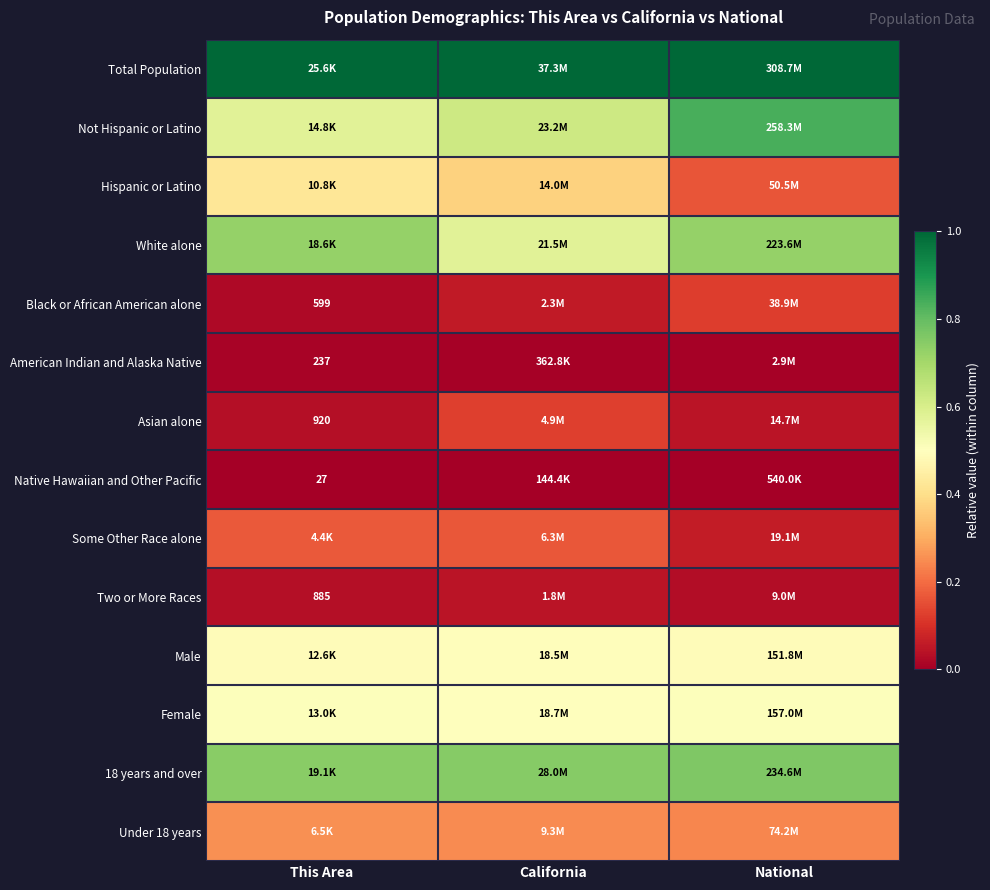

Between This Area and California, which series saw the biggest shift?

White alone